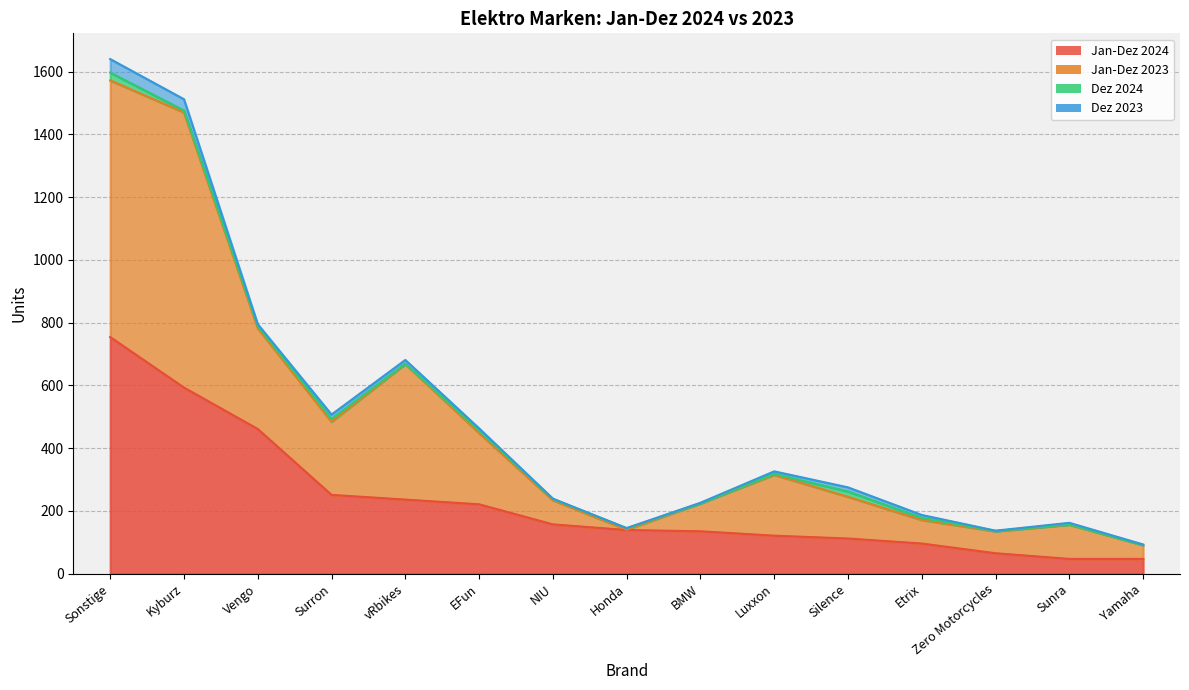

What is the value of the Jan-Dez 2024 point at the 11th from the left?

112